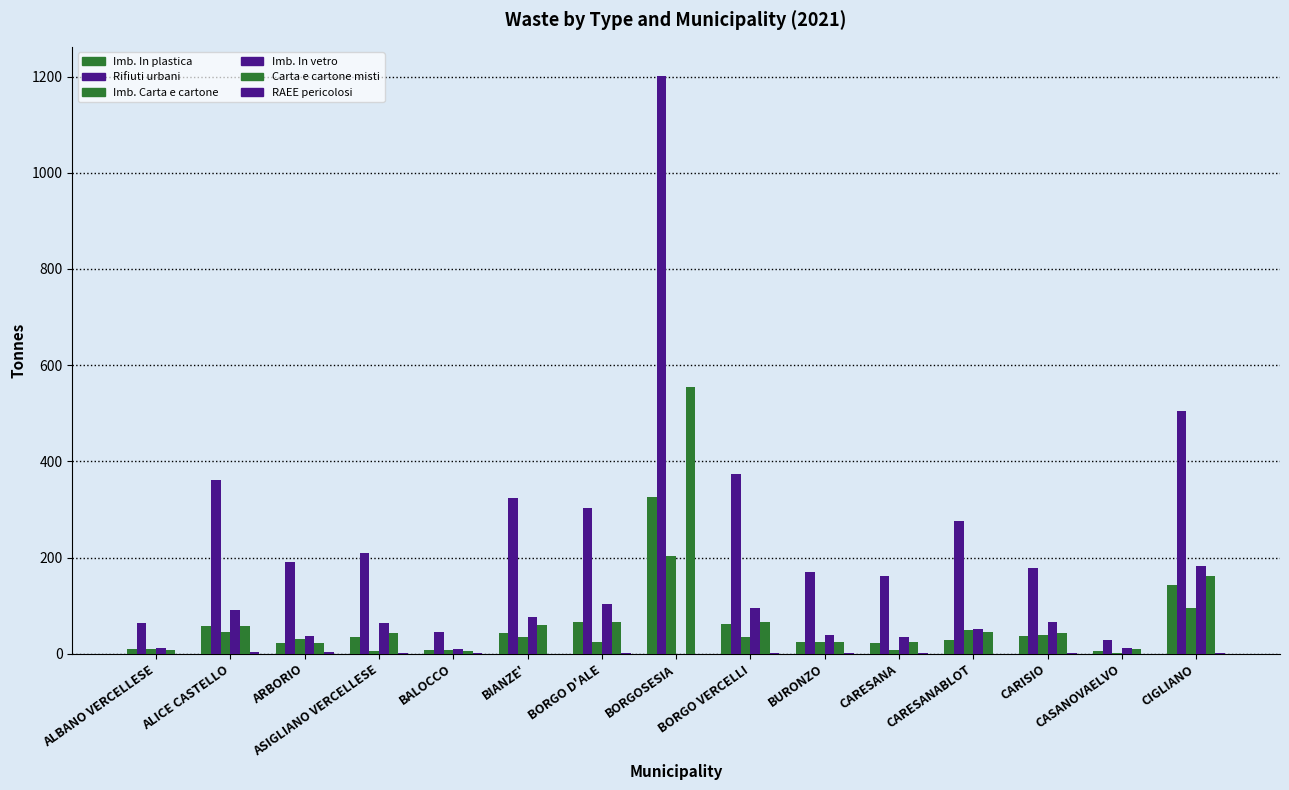

How many series are shown in this chart?

6